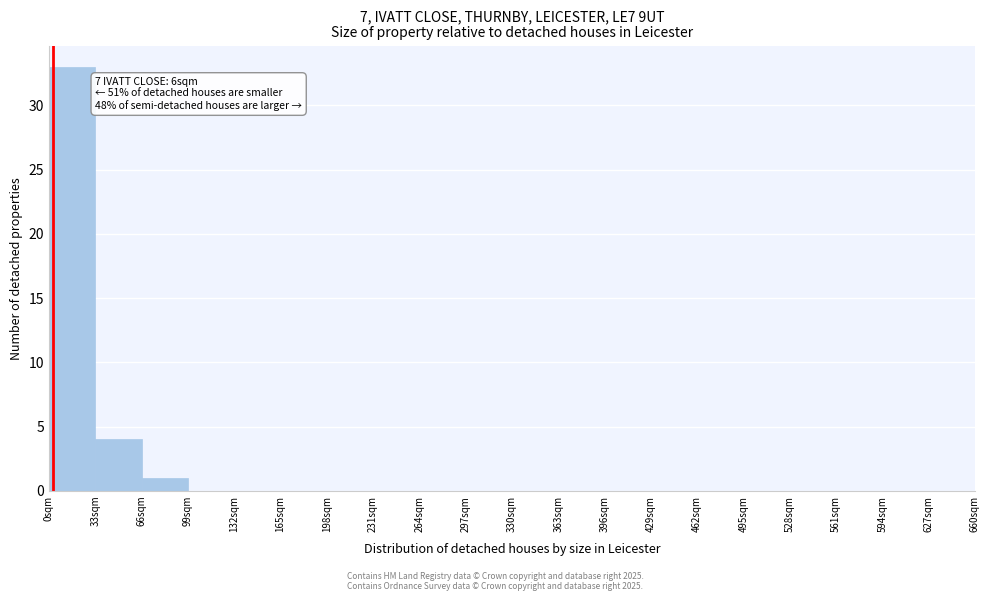

Over which range of the x-axis is the bar tallest?

0 to 33